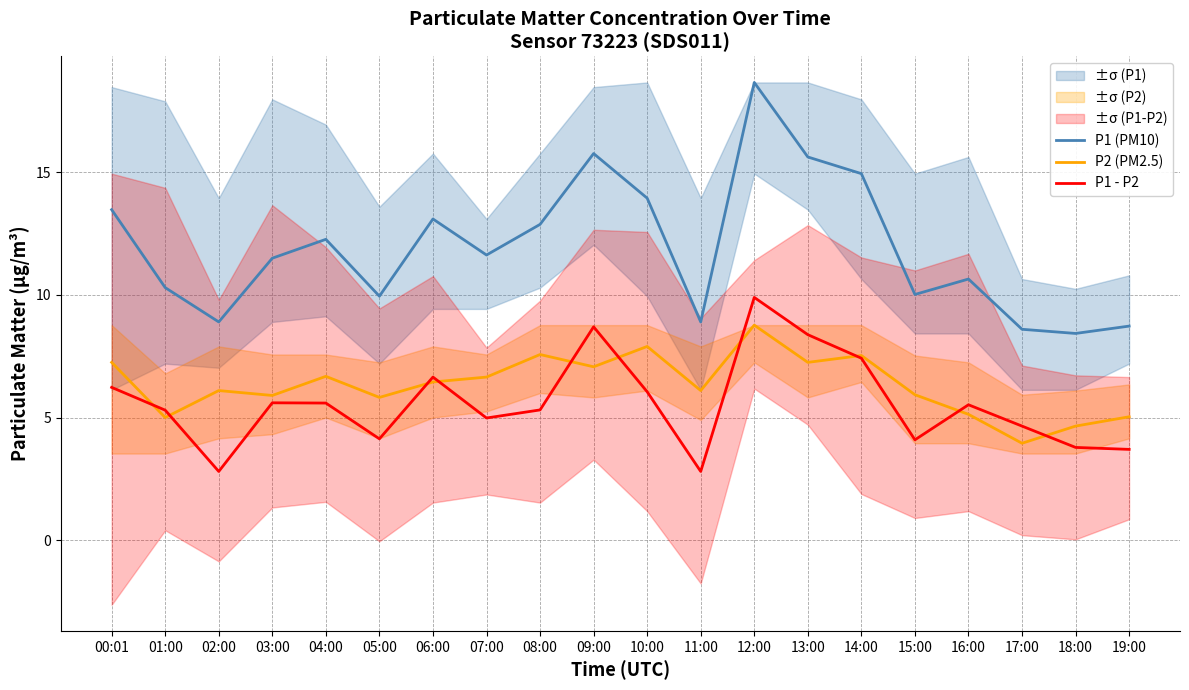

Read the P2 (PM2.5) value at 13:00.

7.2